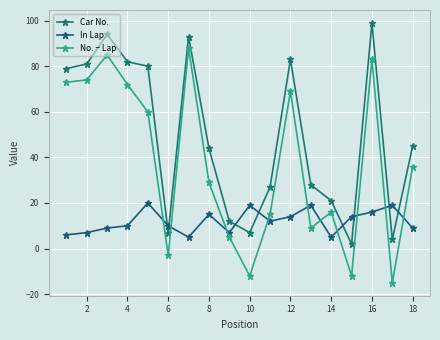

Does the chart have visible grid lines?

Yes